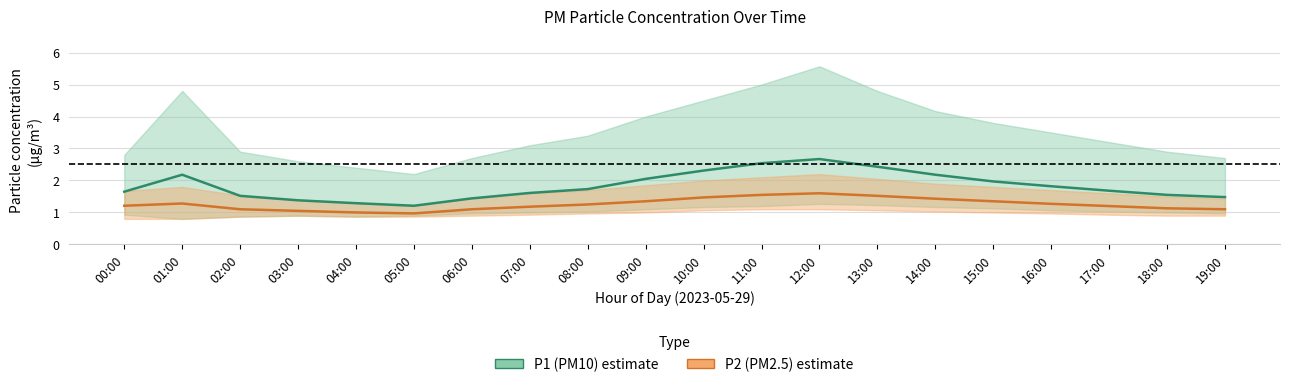

True or false: P1 (PM10) mean has a value of 0.4 at 02:00.

False